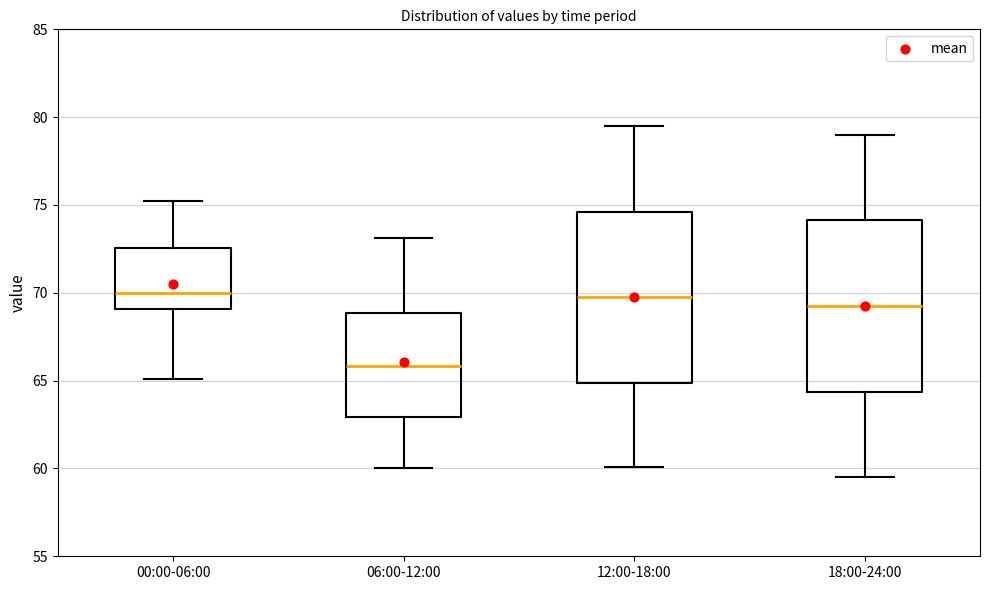

Reading left to right, transcribe this box plot: for each box, give where its median line is, the range the box spans, and where its two whiskers end, as read against the y-axis. The values are not printed on the chart, so give them approximately, as read against the axis.

00:00-06:00: median 70.0, box 69.0 to 72.5, whiskers 65.0 to 75.0
06:00-12:00: median 66.0, box 63.0 to 69.0, whiskers 60.0 to 73.0
12:00-18:00: median 70.0, box 65.0 to 74.5, whiskers 60.0 to 79.5
18:00-24:00: median 69.5, box 64.5 to 74.0, whiskers 59.5 to 79.0